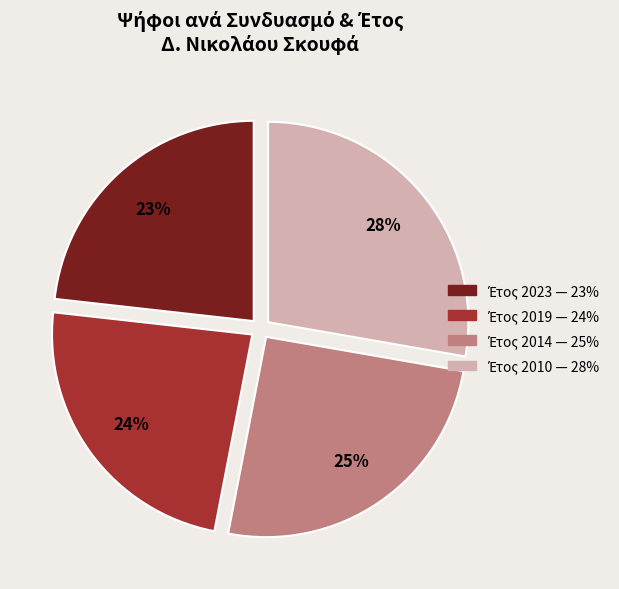

Is there any slice that represents more than half of the pie?

No